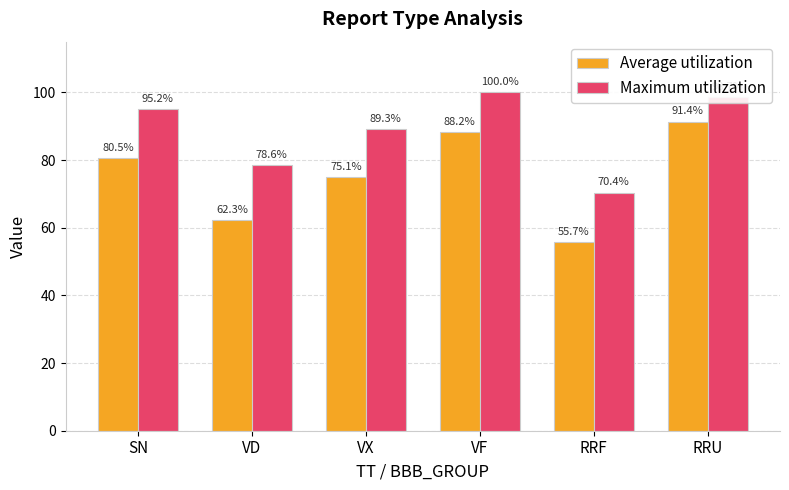

Reading left to right, transcribe all the data shown in this chart.

Average utilization: SN=80.5	VD=62.3	VX=75.1	VF=88.2	RRF=55.7	RRU=91.4
Maximum utilization: SN=95.2	VD=78.6	VX=89.3	VF=100.0	RRF=70.4	RRU=98.7